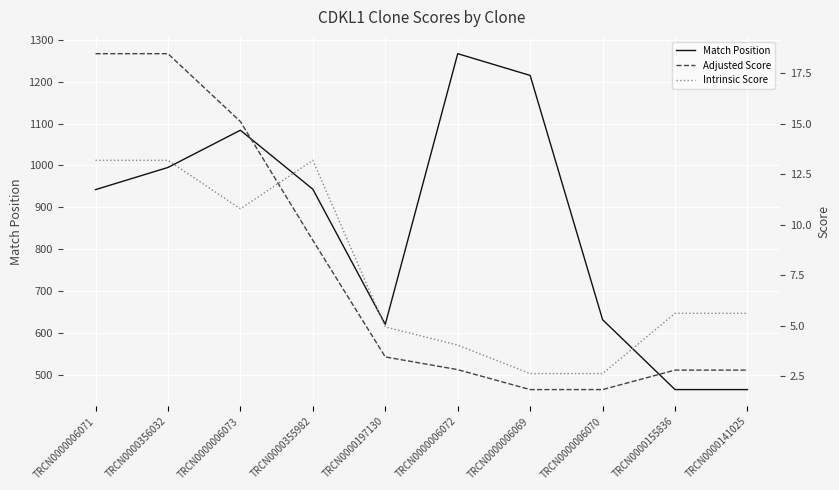

What is the label of the 5th point from the left?

TRCN0000197130